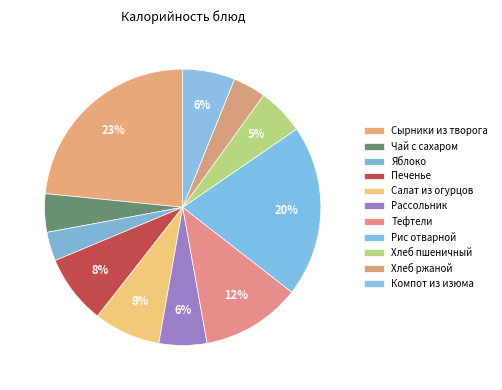

What percentage do Рис отварной and Хлеб ржаной together represent?

23.9%